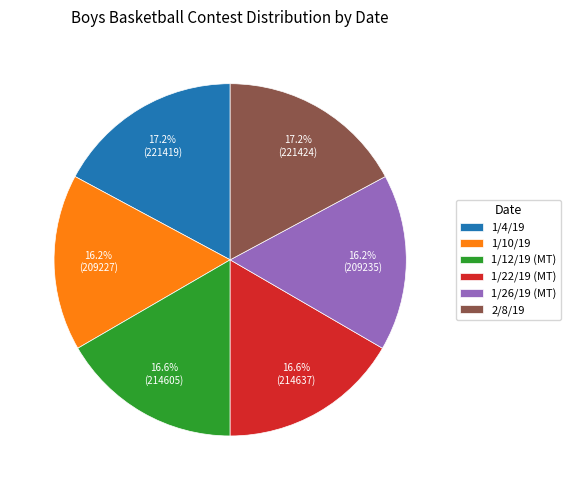

Is 1/26/19 (MT) the majority of the pie?

No